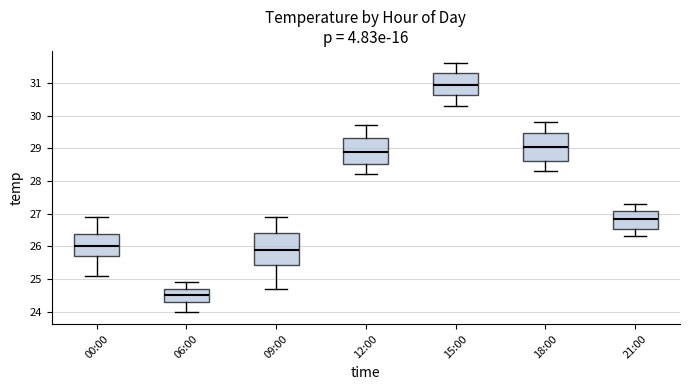

Reading left to right, transcribe this box plot: for each box, give where its median line is, the range the box spans, and where its two whiskers end, as read against the y-axis. The values are not printed on the chart, so give them approximately, as read against the axis.

00:00: median 26.0, box 25.7 to 26.4, whiskers 25.1 to 26.9
06:00: median 24.5, box 24.3 to 24.7, whiskers 24.0 to 24.9
09:00: median 25.9, box 25.4 to 26.4, whiskers 24.7 to 26.9
12:00: median 28.9, box 28.5 to 29.3, whiskers 28.2 to 29.7
15:00: median 31.0, box 30.6 to 31.3, whiskers 30.3 to 31.6
18:00: median 29.1, box 28.6 to 29.5, whiskers 28.3 to 29.8
21:00: median 26.9, box 26.5 to 27.1, whiskers 26.3 to 27.3